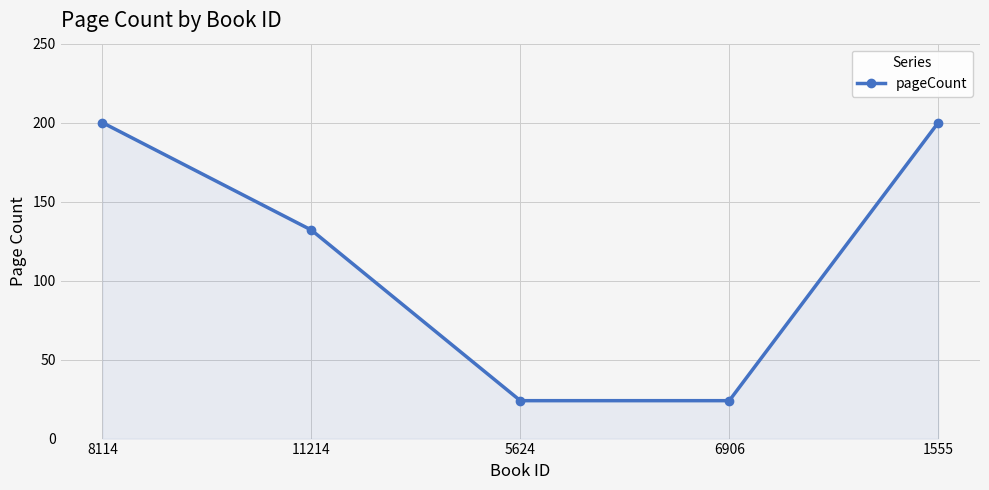

True or false: the data has more than 0 interior local peaks.

False